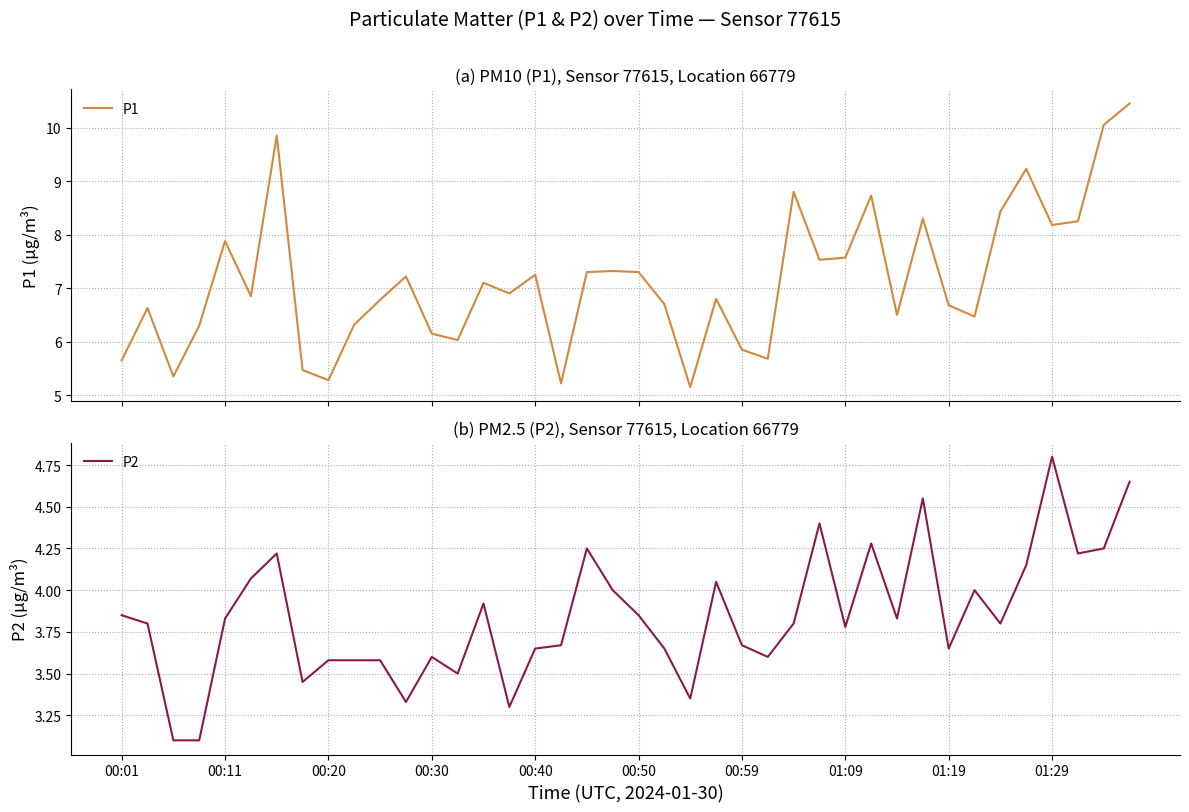

How many data points does each series have?

40